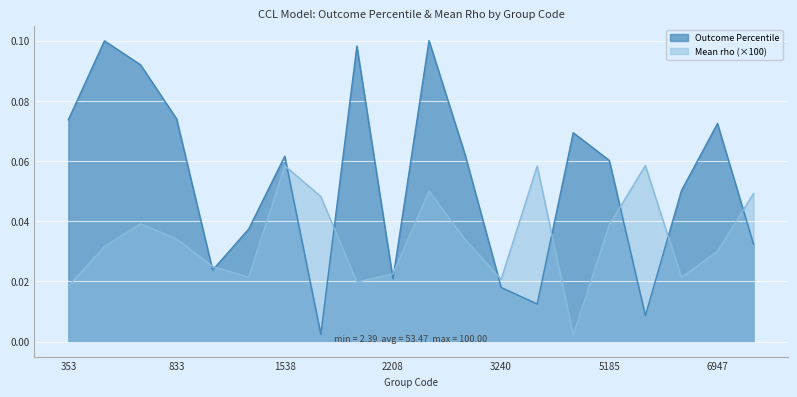

Which has a higher value, 3240 or 2712?

2712